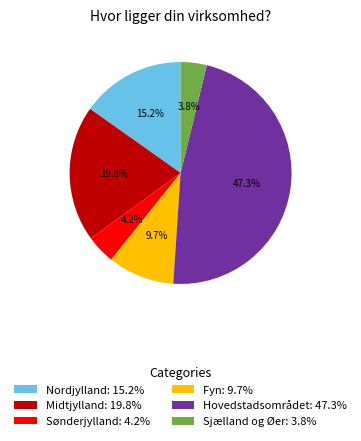

To the nearest percent, what is the average slice percentage?

17%